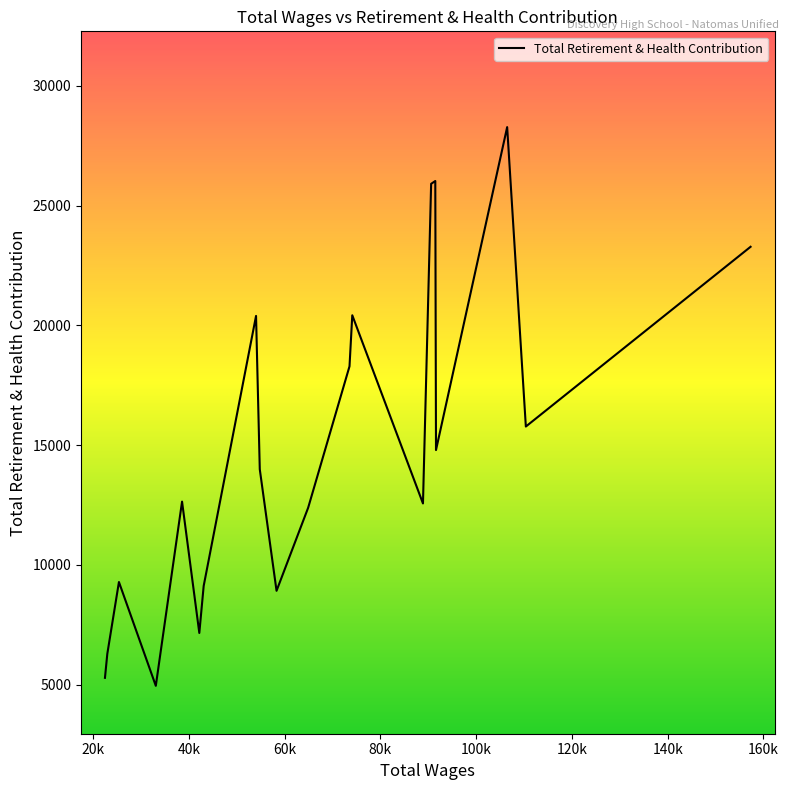

What is the difference between the maximum and minimum values?

23330